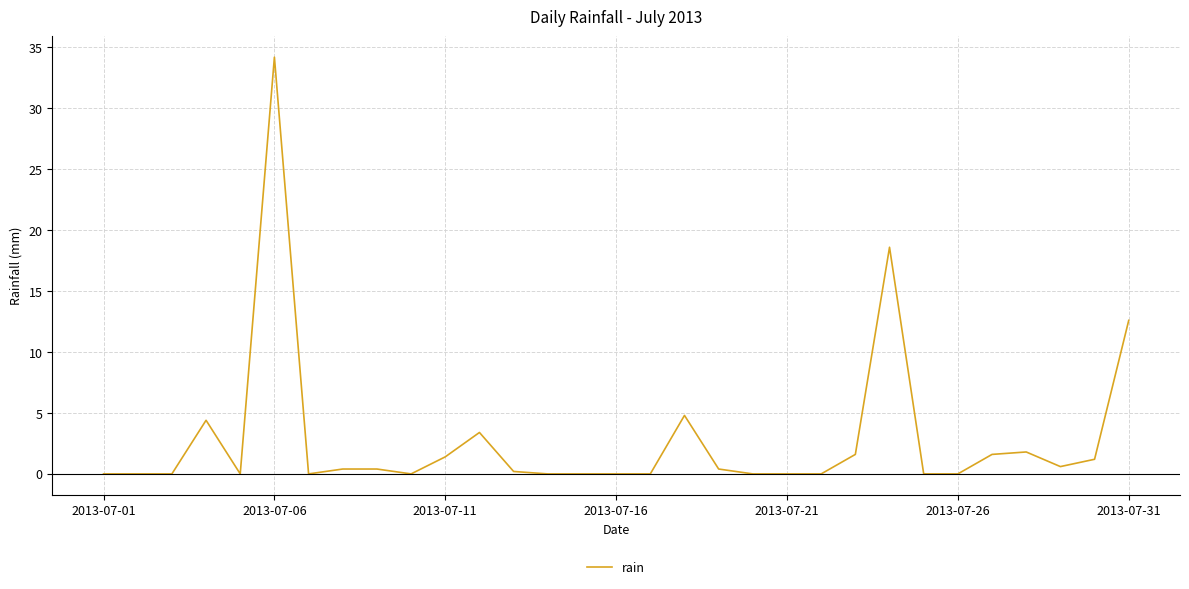

Does the chart display data point markers on the line(s)?

No